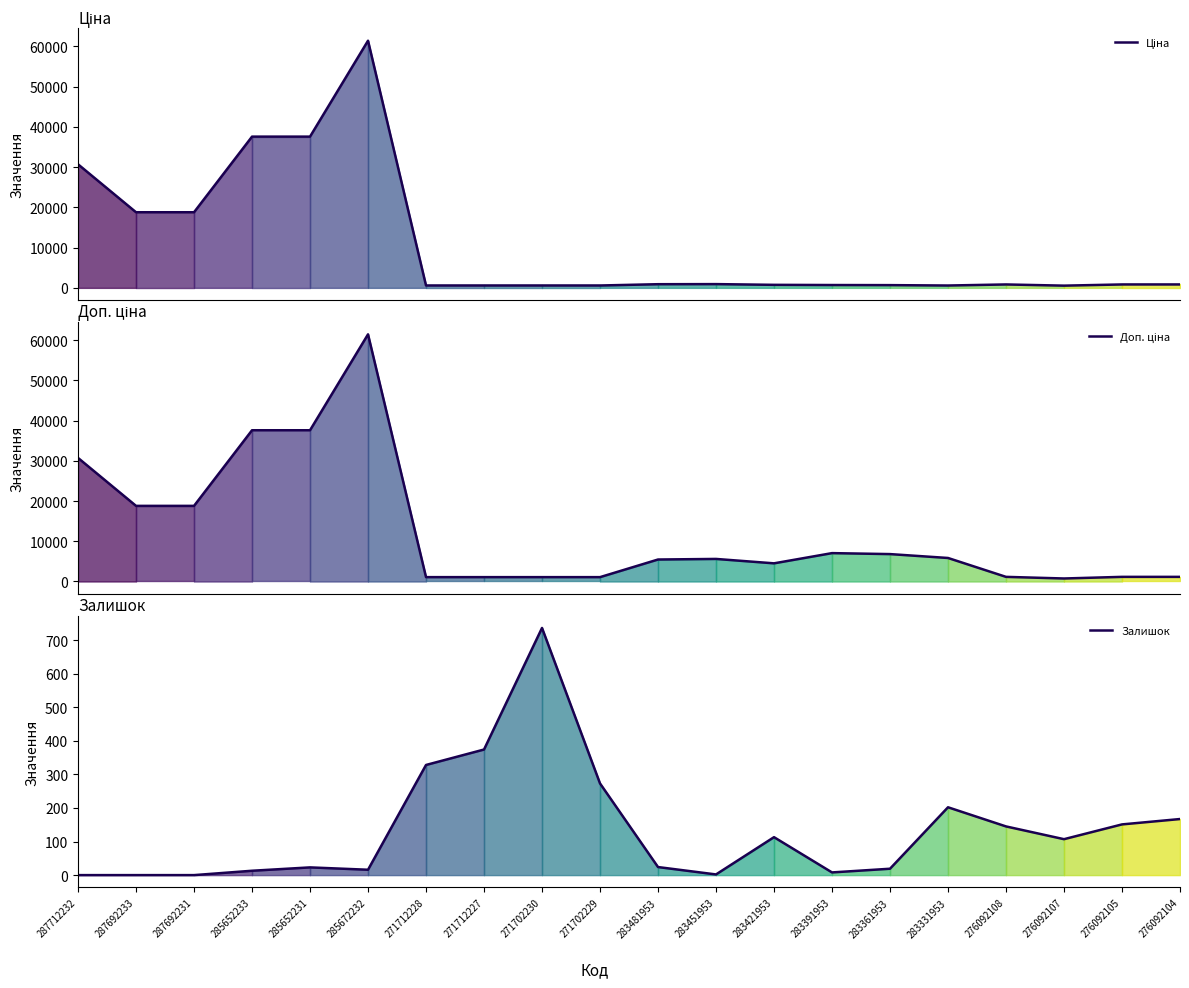

At which label does Доп. ціна reach its peak?

285672232